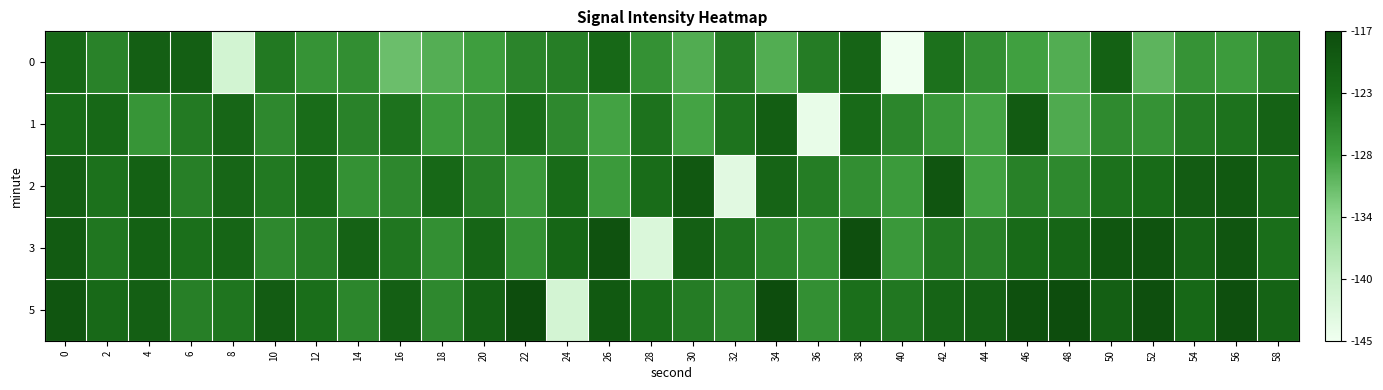

Reading right to left, what are all the values shown in this chart?

0: 58=-125.0	56=-127.7	54=-126.8	52=-130.3	50=-120.4	48=-129.5	46=-128.3	44=-126.4	42=-123.0	40=-145.3	38=-120.9	36=-124.2	34=-129.6	32=-124.1	30=-129.4	28=-126.6	26=-121.6	24=-124.5	22=-125.1	20=-128.1	18=-129.7	16=-131.4	14=-126.3	12=-126.8	10=-124.0	8=-141.1	6=-120.2	4=-120.1	2=-124.9	0=-121.6
1: 58=-120.6	56=-123.1	54=-124.0	52=-126.7	50=-125.8	48=-129.3	46=-119.4	44=-128.5	42=-127.3	40=-125.4	38=-122.0	36=-144.3	34=-119.9	32=-123.2	30=-128.6	28=-123.1	26=-128.4	24=-125.6	22=-122.6	20=-126.5	18=-127.6	16=-123.2	14=-124.9	12=-122.3	10=-125.6	8=-121.4	6=-124.0	4=-127.1	2=-121.6	0=-122.1
2: 58=-122.0	56=-119.1	54=-119.6	52=-122.1	50=-123.0	48=-125.7	46=-124.8	44=-128.3	42=-118.4	40=-127.5	38=-126.3	36=-124.4	34=-121.0	32=-143.3	30=-118.9	28=-122.2	26=-127.6	24=-122.1	22=-127.4	20=-124.6	18=-121.6	16=-125.5	14=-126.6	12=-122.2	10=-123.9	8=-121.3	6=-124.6	4=-120.4	2=-123.0	0=-120.1
3: 58=-122.6	56=-118.4	54=-121.0	52=-118.1	50=-118.6	48=-121.1	46=-122.0	44=-124.7	42=-123.8	40=-127.3	38=-117.4	36=-126.5	34=-125.3	32=-123.4	30=-120.0	28=-142.3	26=-117.9	24=-121.2	22=-126.6	20=-121.1	18=-126.4	16=-123.6	14=-120.6	12=-124.5	10=-125.6	8=-121.2	6=-122.9	4=-120.3	2=-123.6	0=-119.4
5: 58=-120.9	56=-117.3	54=-121.6	52=-117.4	50=-120.0	48=-117.1	46=-117.6	44=-120.1	42=-121.0	40=-123.7	38=-122.8	36=-126.3	34=-116.4	32=-125.5	30=-124.3	28=-122.4	26=-119.0	24=-141.3	22=-116.9	20=-120.2	18=-125.6	16=-120.1	14=-125.4	12=-122.6	10=-119.6	8=-123.5	6=-124.6	4=-120.2	2=-121.9	0=-118.3